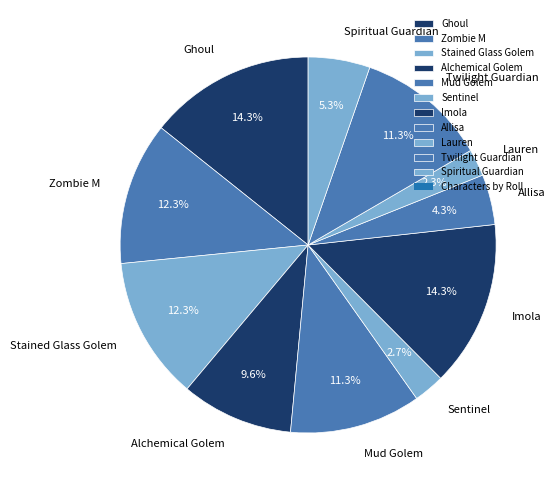

Combined, do Ghoul and Sentinel account for over 50%?

No